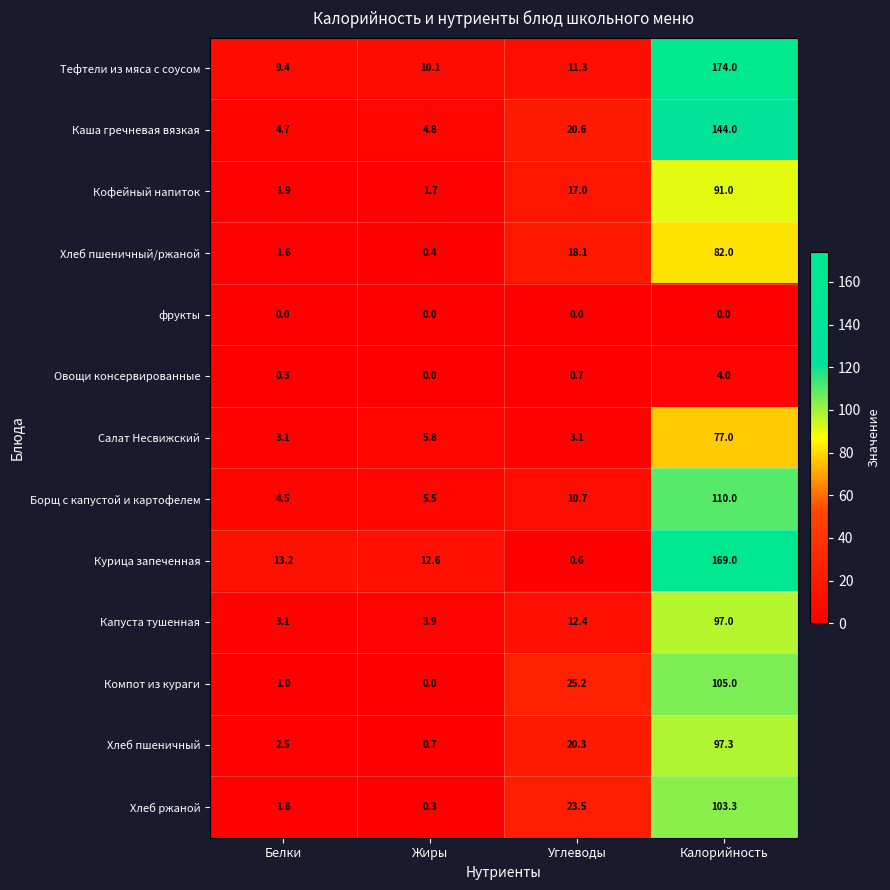

What is the sum of the Компот из кураги values at Белки and Калорийность?

106.0